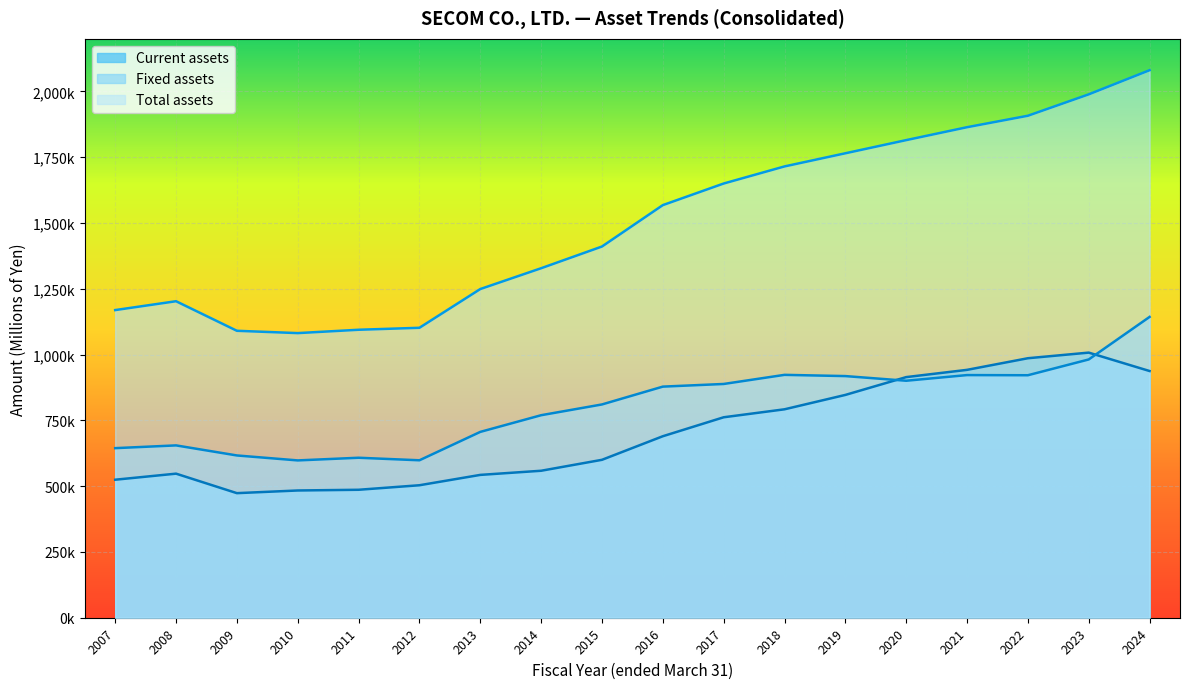

Is it true that Total assets equals 1864179 at 2021?

True